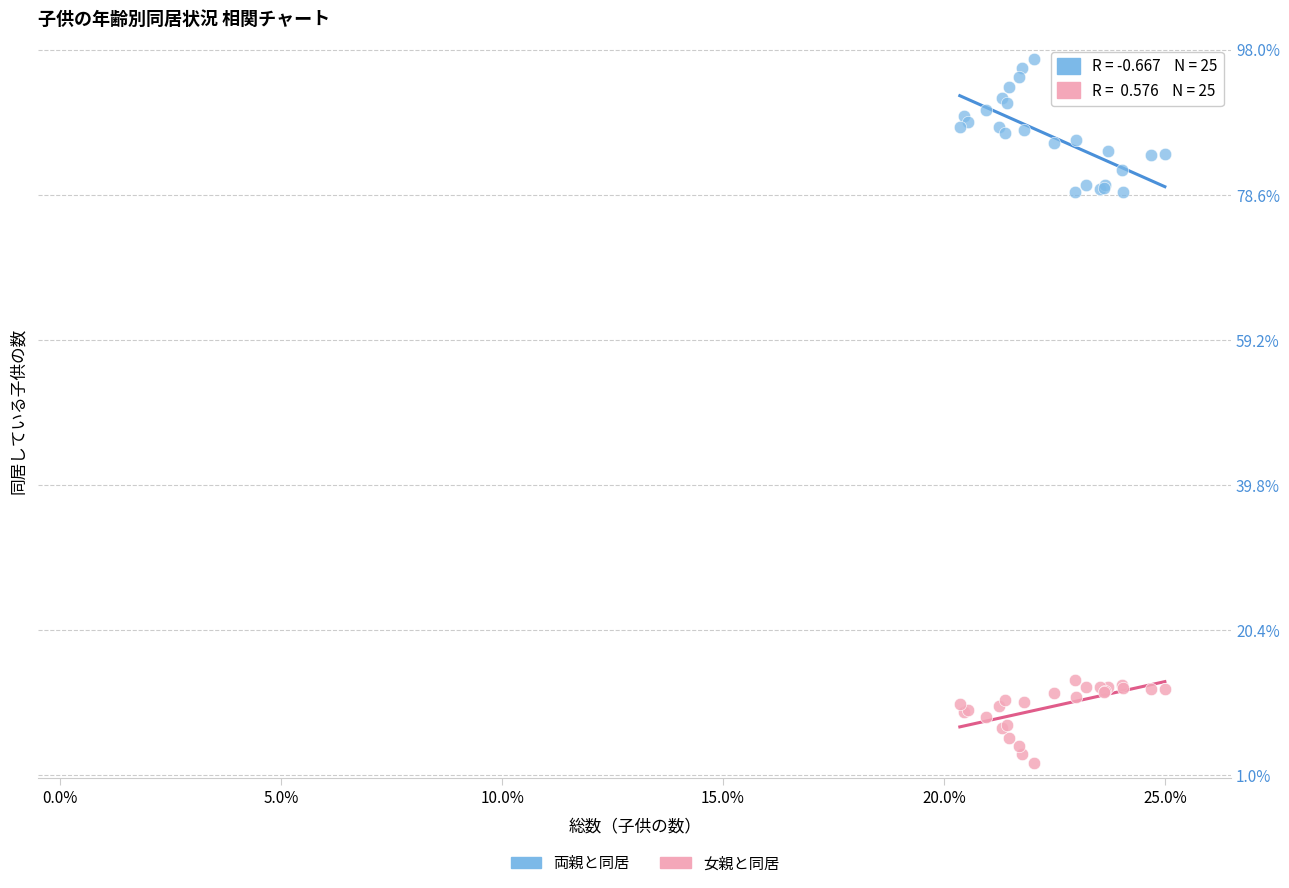

Which series has the largest Y range (max minus min)?

両親と同居